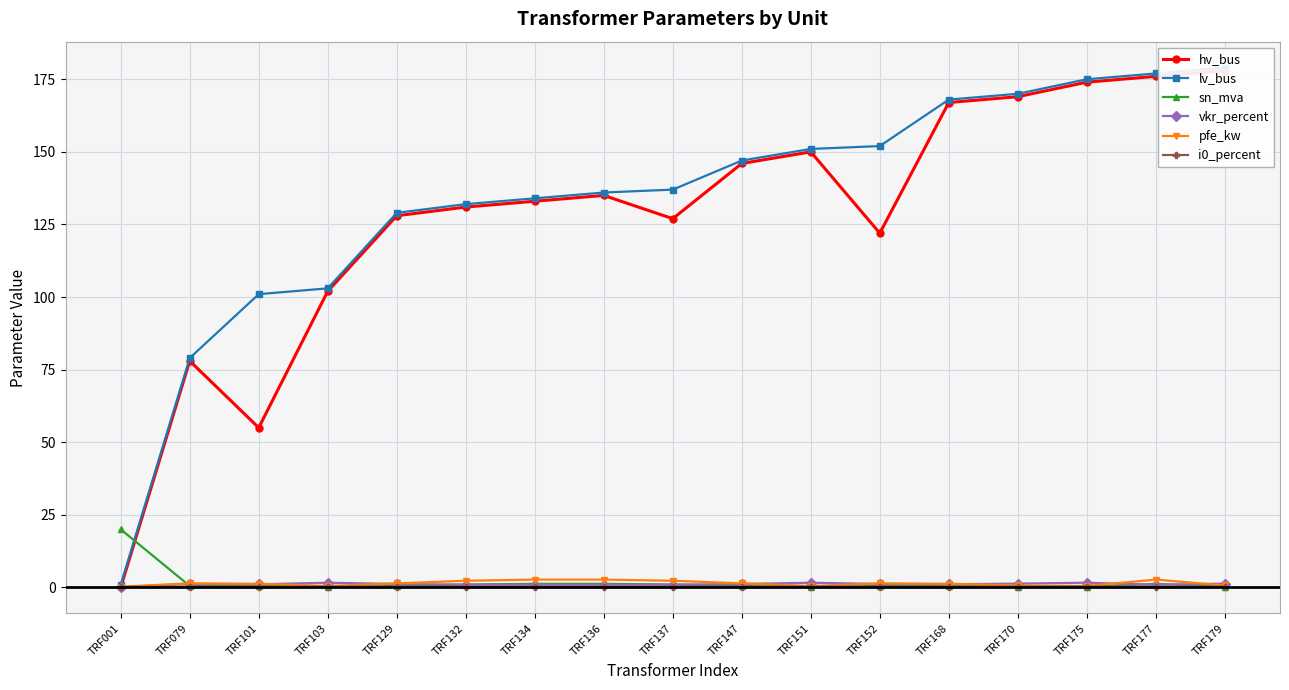

Reading left to right, transcribe all the data shown in this chart.

hv_bus: 0.0	78.0	55.0	102.0	128.0	131.0	133.0	135.0	127.0	146.0	150.0	122.0	167.0	169.0	174.0	176.0	178.0
lv_bus: 1.0	79.0	101.0	103.0	129.0	132.0	134.0	136.0	137.0	147.0	151.0	152.0	168.0	170.0	175.0	177.0	179.0
sn_mva: 20.0	0.5	0.6	0.2	0.5	1.0	1.2	1.2	1.0	0.5	0.2	0.5	0.6	0.2	0.2	1.2	0.2
vkr_percent: 0.1	1.2	1.1	1.6	1.2	1.0	0.9	0.9	1.0	1.2	1.6	1.2	1.1	1.3	1.6	0.9	1.3
pfe_kw: 0.3	1.4	1.3	0.5	1.4	2.3	2.7	2.7	2.3	1.4	0.5	1.4	1.3	0.7	0.5	2.7	0.7
i0_percent: 0.2	0.3	0.2	0.3	0.3	0.2	0.2	0.2	0.2	0.3	0.3	0.3	0.2	0.3	0.3	0.2	0.3